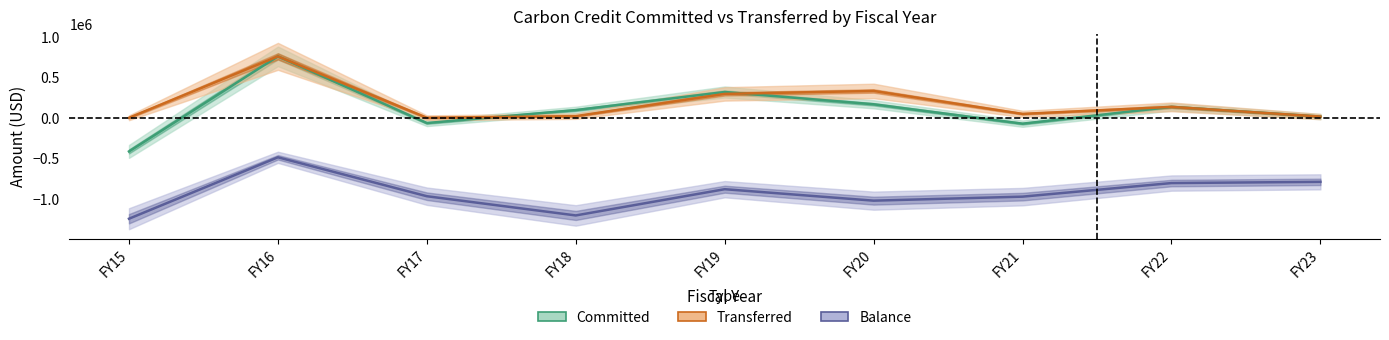

Is this an area chart (filled region under the line)?

No